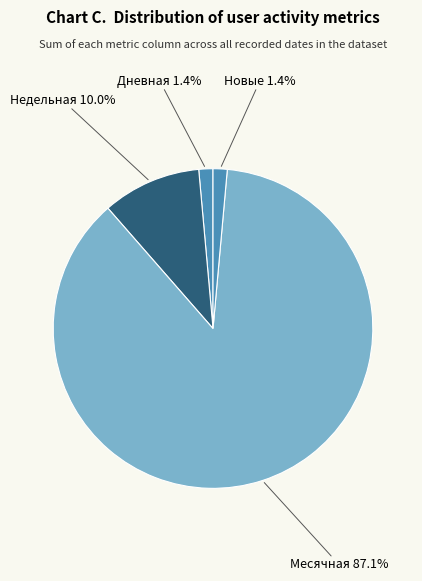

Which slice is the largest?

Месячная